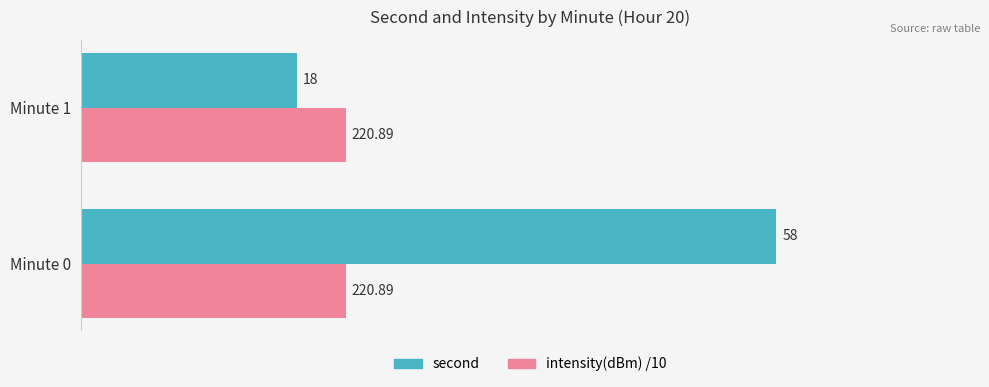

Between Minute 0 and Minute 1, which series saw the biggest shift?

second